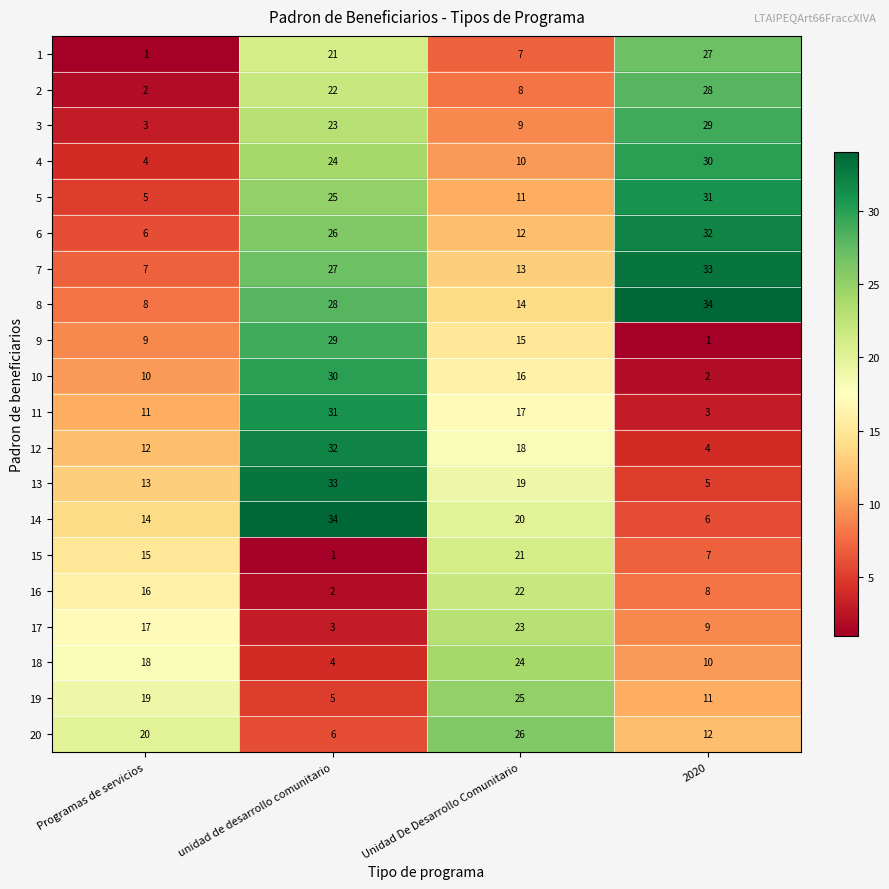

What is the highest value of the 17 series?

23